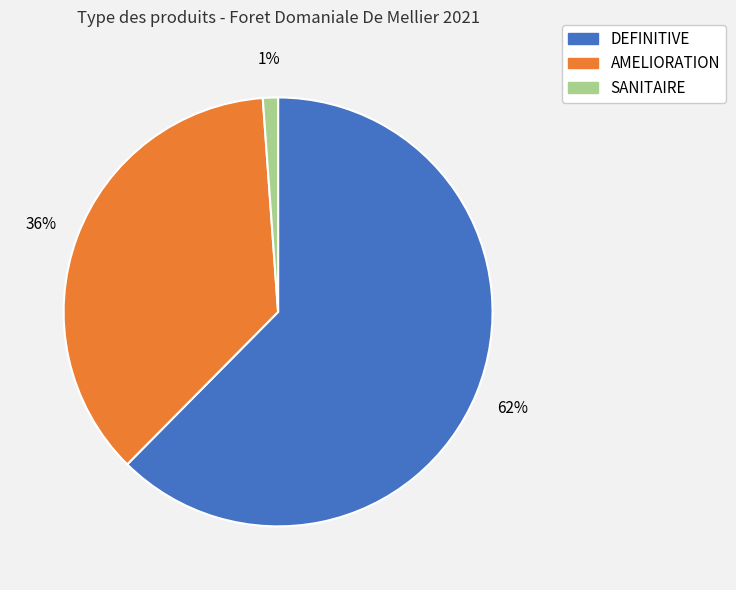

Is there any slice that represents more than half of the pie?

Yes